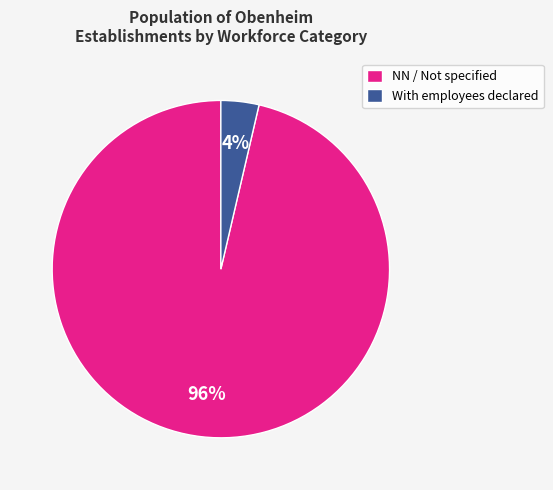

How many segments does this pie chart have?

2